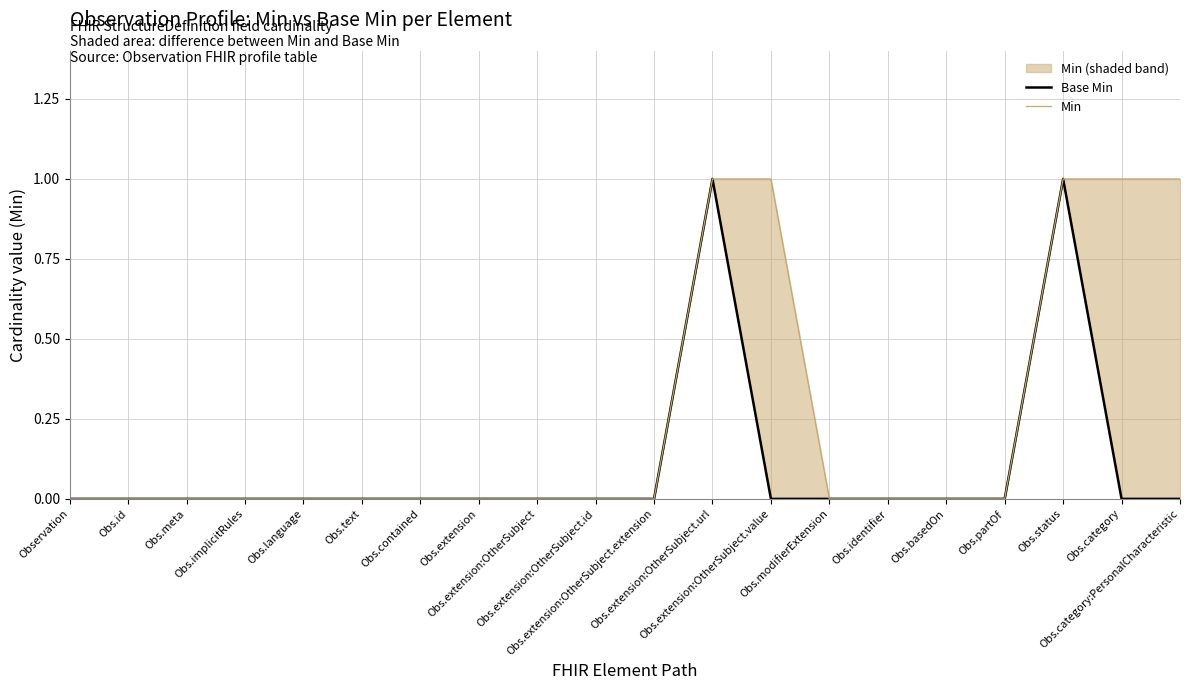

Reading right to left, extract all data points from this chart.

Base Min: Obs.category:PersonalCharacteristic=0	Obs.category=0	Obs.status=1	Obs.partOf=0	Obs.basedOn=0	Obs.identifier=0	Obs.modifierExtension=0	Obs.extension:OtherSubject.value=0	Obs.extension:OtherSubject.url=1	Obs.extension:OtherSubject.extension=0	Obs.extension:OtherSubject.id=0	Obs.extension:OtherSubject=0	Obs.extension=0	Obs.contained=0	Obs.text=0	Obs.language=0	Obs.implicitRules=0	Obs.meta=0	Obs.id=0	Observation=0
Min: Obs.category:PersonalCharacteristic=1	Obs.category=1	Obs.status=1	Obs.partOf=0	Obs.basedOn=0	Obs.identifier=0	Obs.modifierExtension=0	Obs.extension:OtherSubject.value=1	Obs.extension:OtherSubject.url=1	Obs.extension:OtherSubject.extension=0	Obs.extension:OtherSubject.id=0	Obs.extension:OtherSubject=0	Obs.extension=0	Obs.contained=0	Obs.text=0	Obs.language=0	Obs.implicitRules=0	Obs.meta=0	Obs.id=0	Observation=0